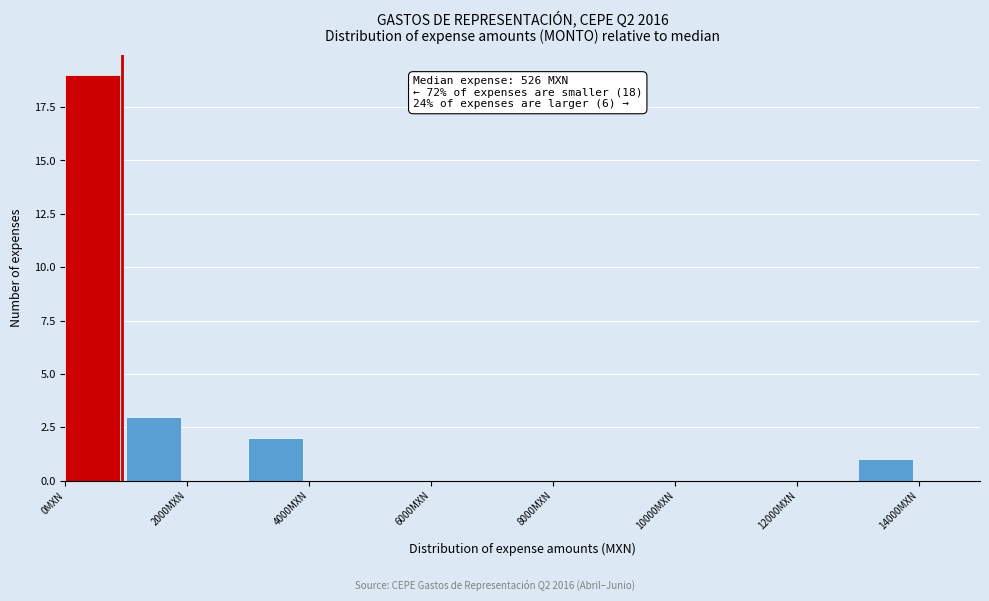

Which range on the x-axis has the tallest bar?

0 to 1000